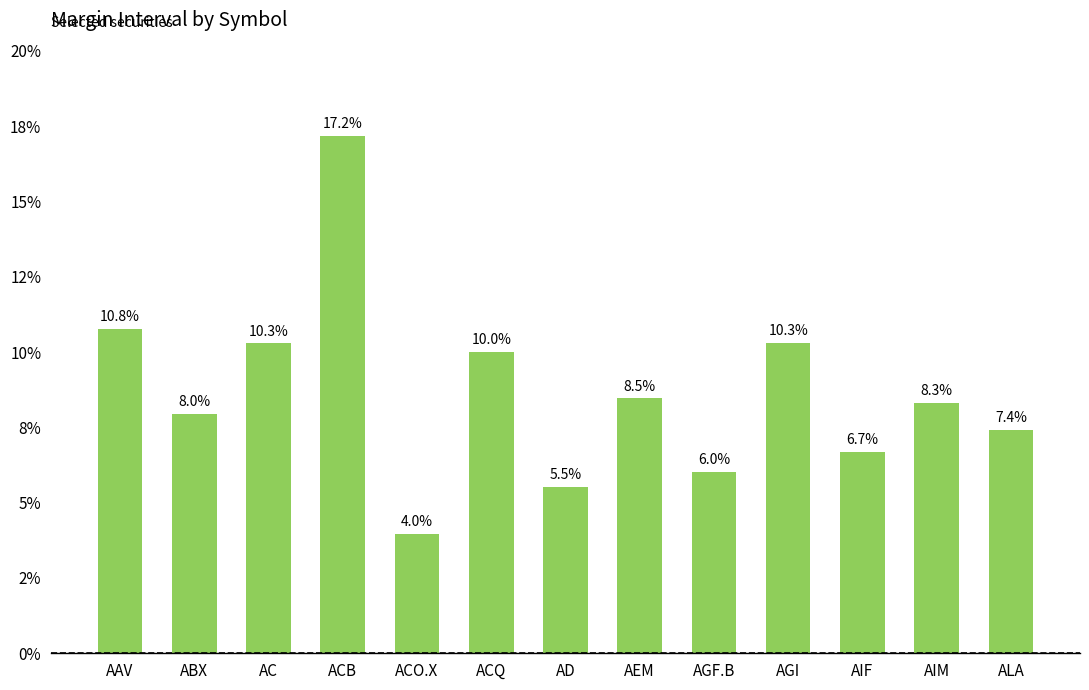

Rank the categories by value from lowest to highest.

ACO.X, AD, AGF.B, AIF, ALA, ABX, AIM, AEM, ACQ, AC, AGI, AAV, ACB